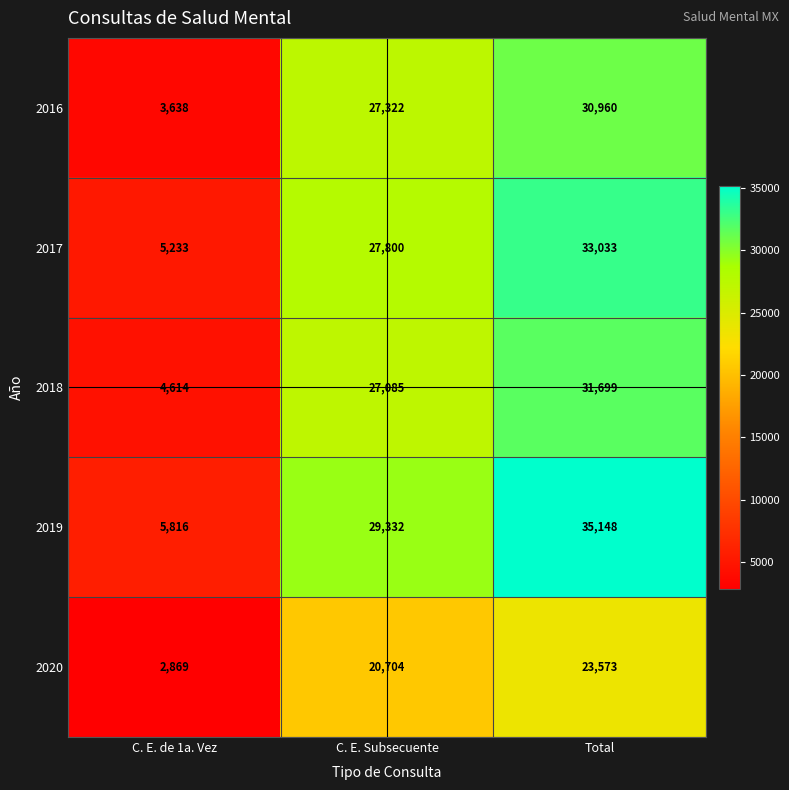

What is the greatest value displayed?

35148